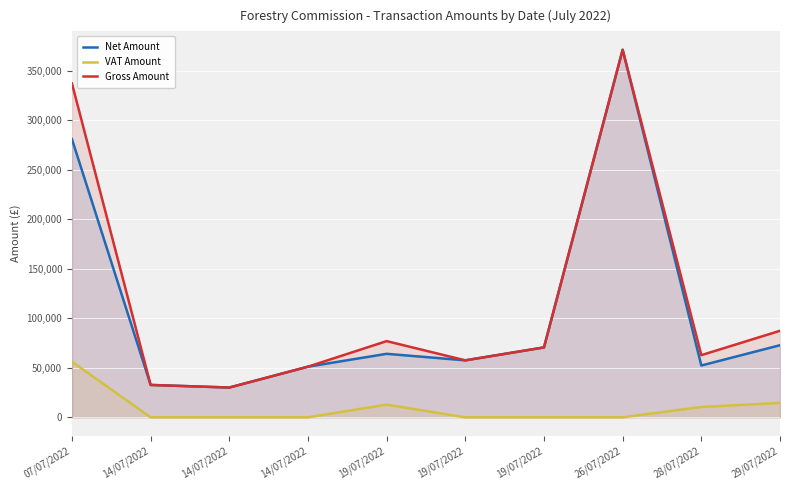

True or false: VAT Amount and Gross Amount intersect in this chart.

False